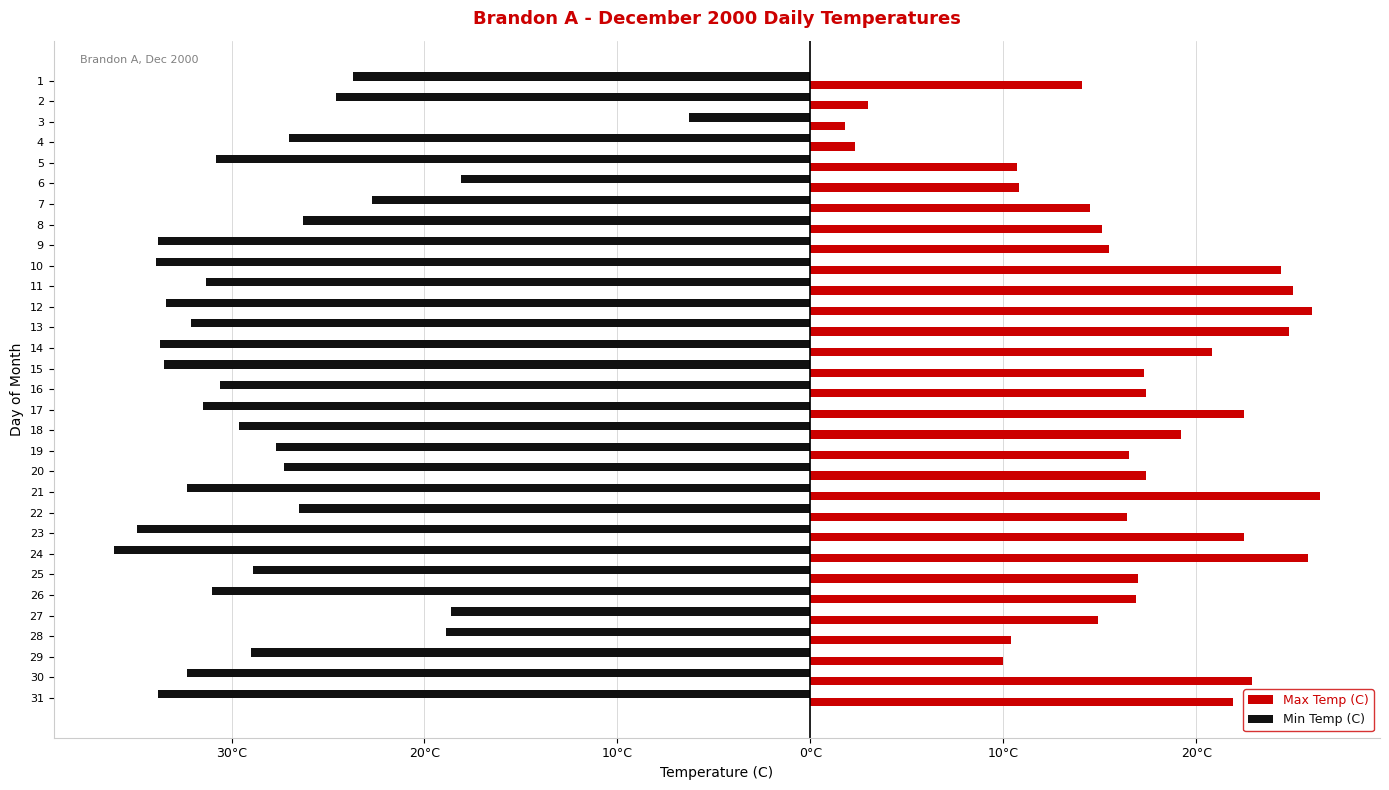

What are all the series names shown in the legend?

Max Temp (C), Min Temp (C)